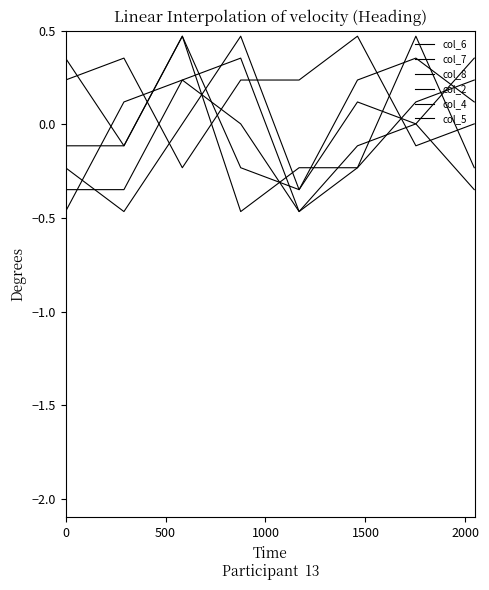

How many lines are shown in the chart?

6